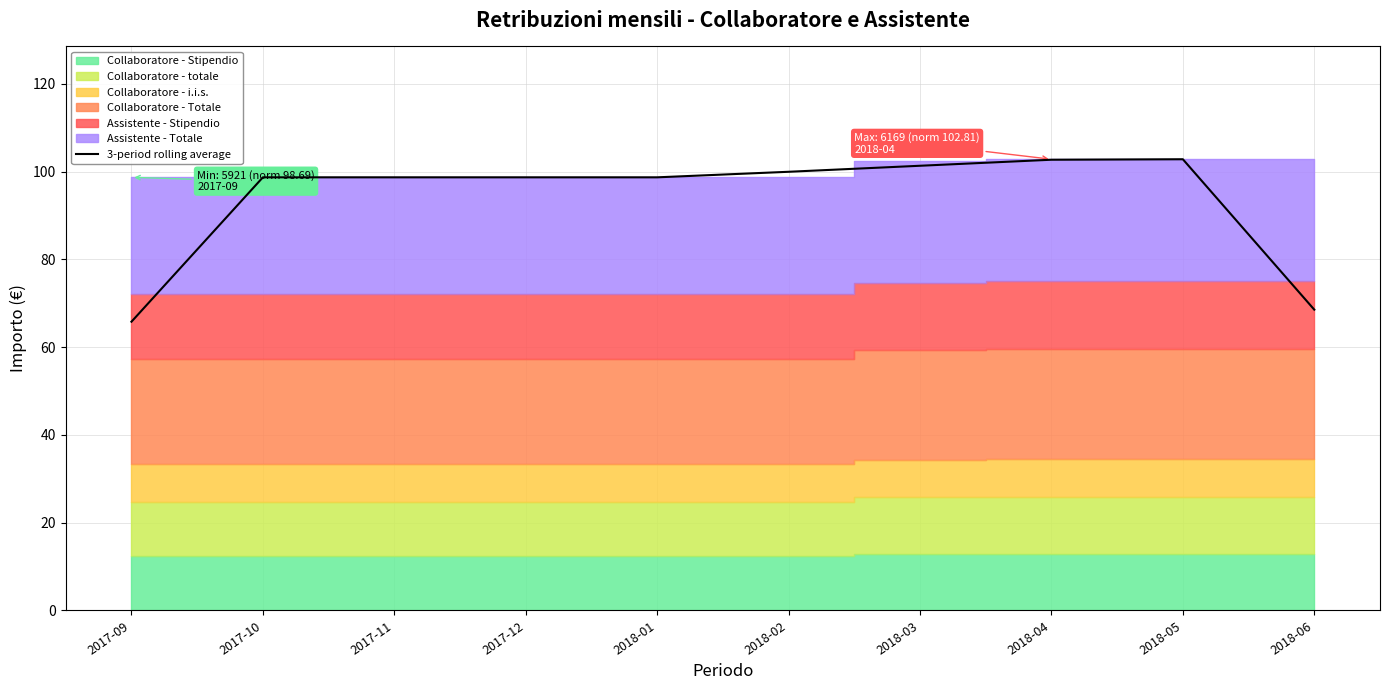

Reading right to left, extract all data points from this chart.

68.5	102.8	102.7	101.3	100.0	98.7	98.7	98.7	98.7	65.8